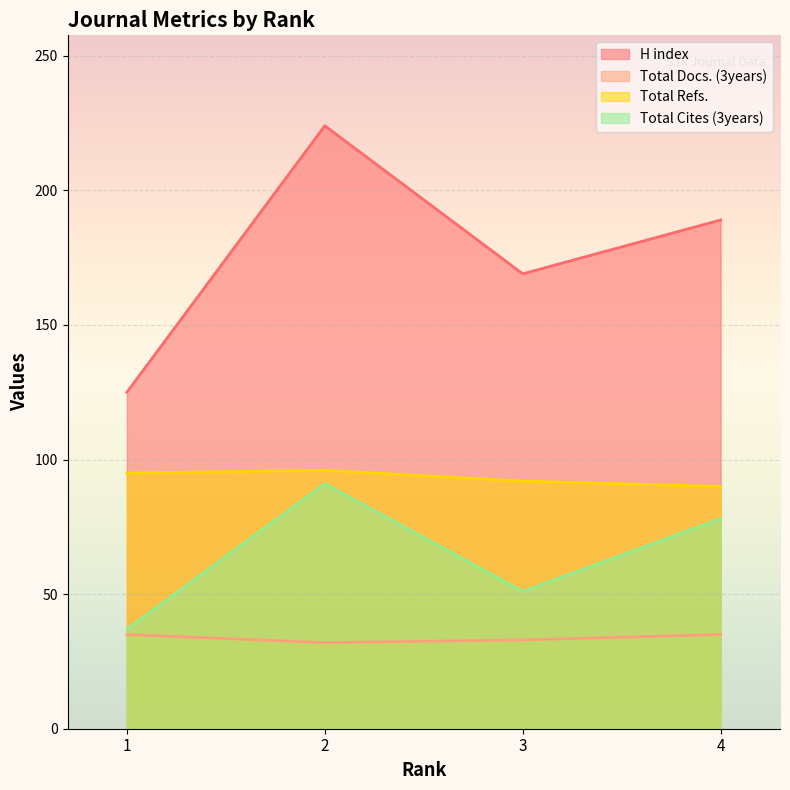

True or false: Total Cites (3years) has a value of 65 at 1.

False